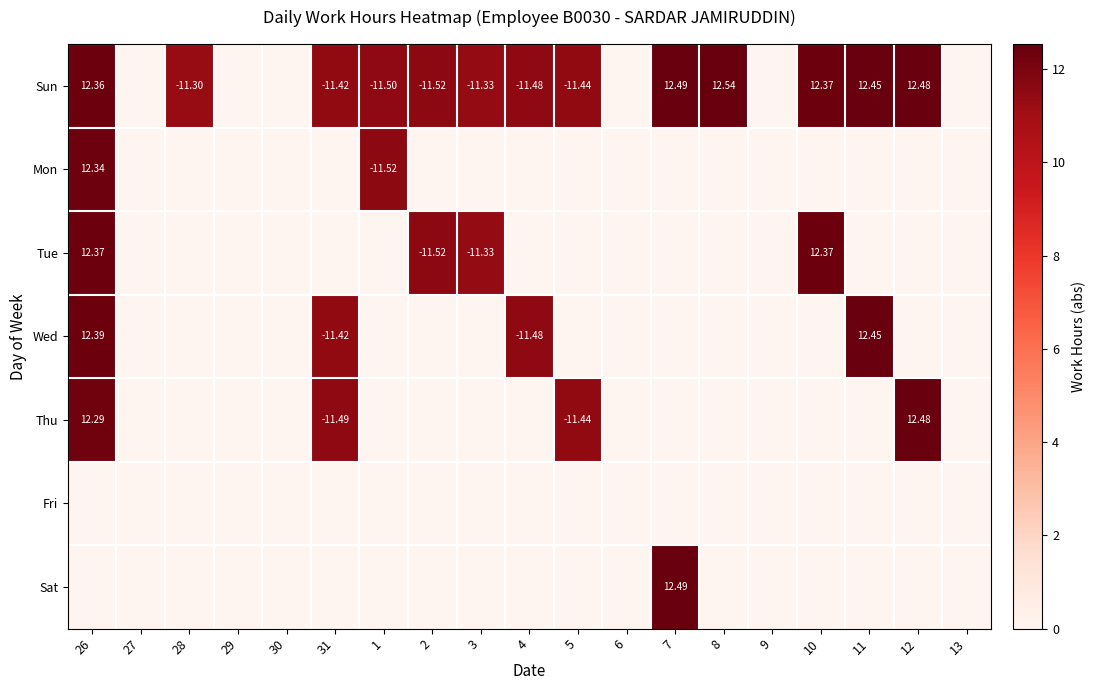

What is the average value of the Sun series?

8.1